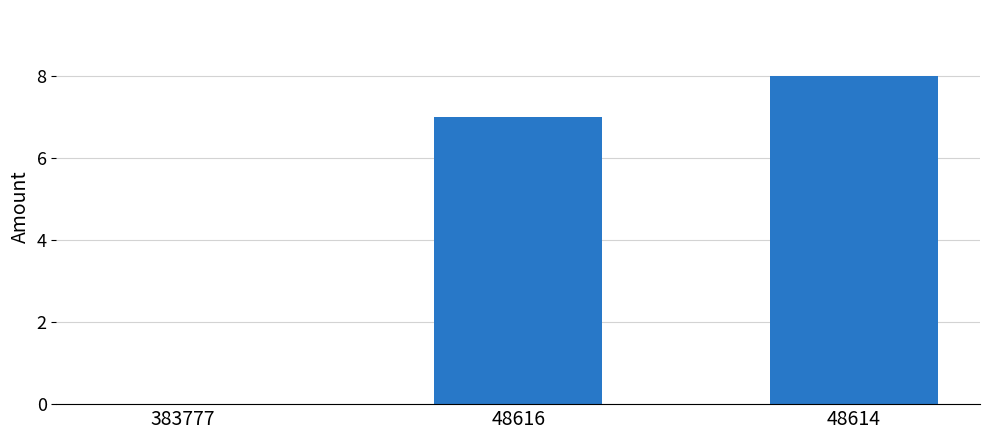

The chart shows a value of 12 at 48616. True or false?

False